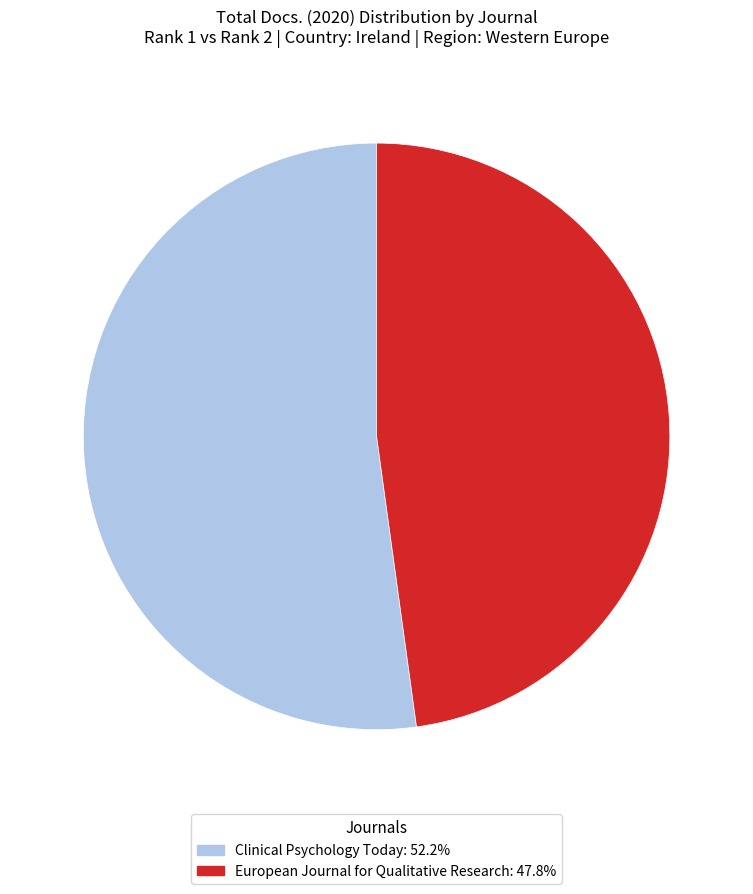

What is the ratio of the value at European Journal for Qualitative Research to the value at Clinical Psychology Today?

0.9